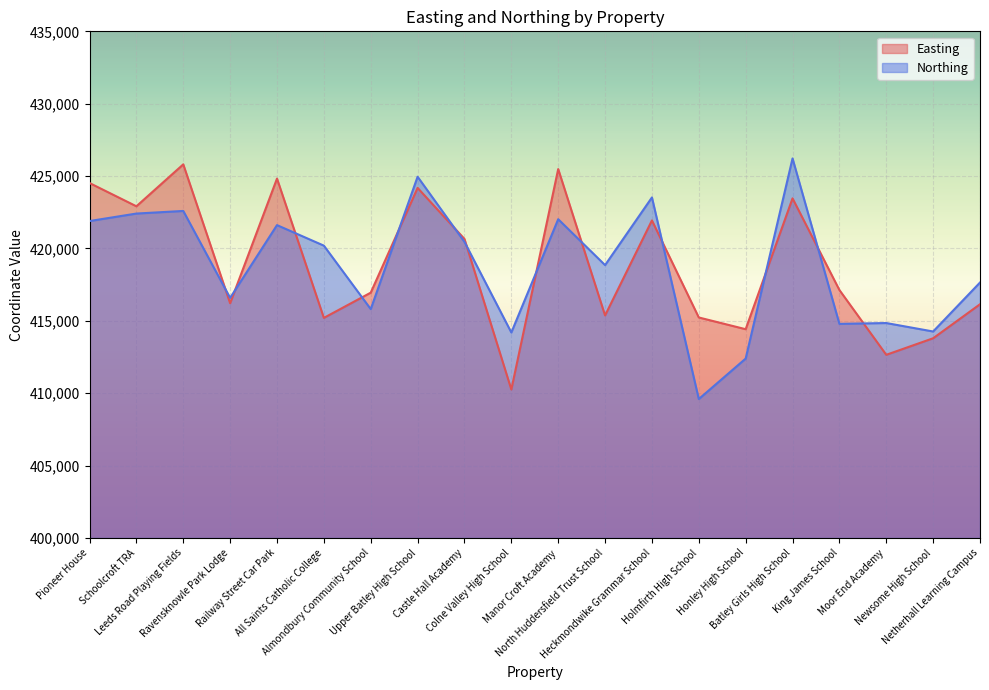

How many intersections are there between Easting and Northing?

13